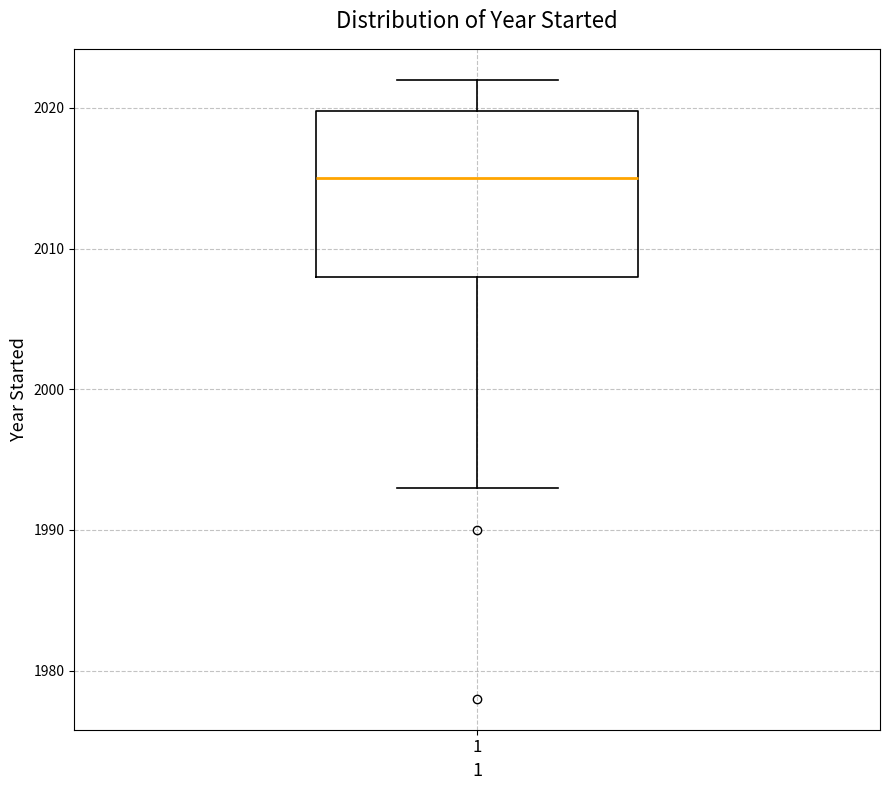

Transcribe this box plot: give where the median line is, the range the box spans, and where the two whiskers end, as read against the y-axis. The values are not printed on the chart, so give them approximately, as read against the axis.

median 2015, box 2008 to 2020, whiskers 1993 to 2022